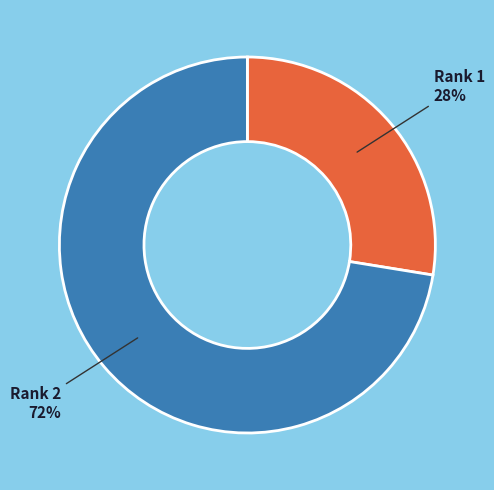

Is there a majority slice in this chart?

Yes